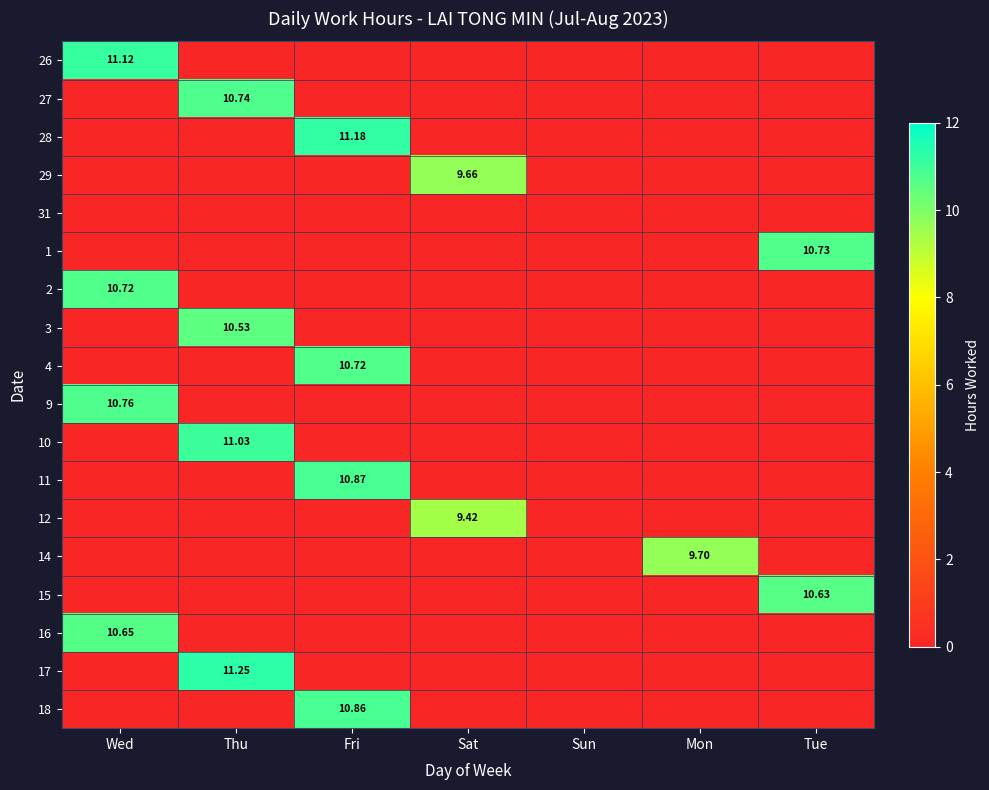

How many data points in 18 are above 0?

1